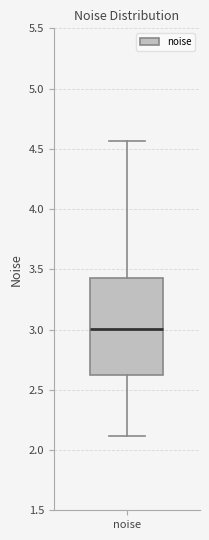

Transcribe this box plot: give where the median line is, the range the box spans, and where the two whiskers end, as read against the y-axis. The values are not printed on the chart, so give them approximately, as read against the axis.

median 3.00, box 2.60 to 3.45, whiskers 2.10 to 4.55